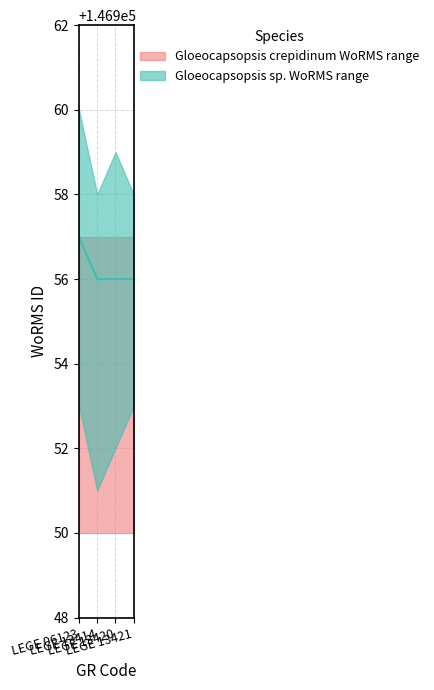

How many values are between 146956 and 146957?

4